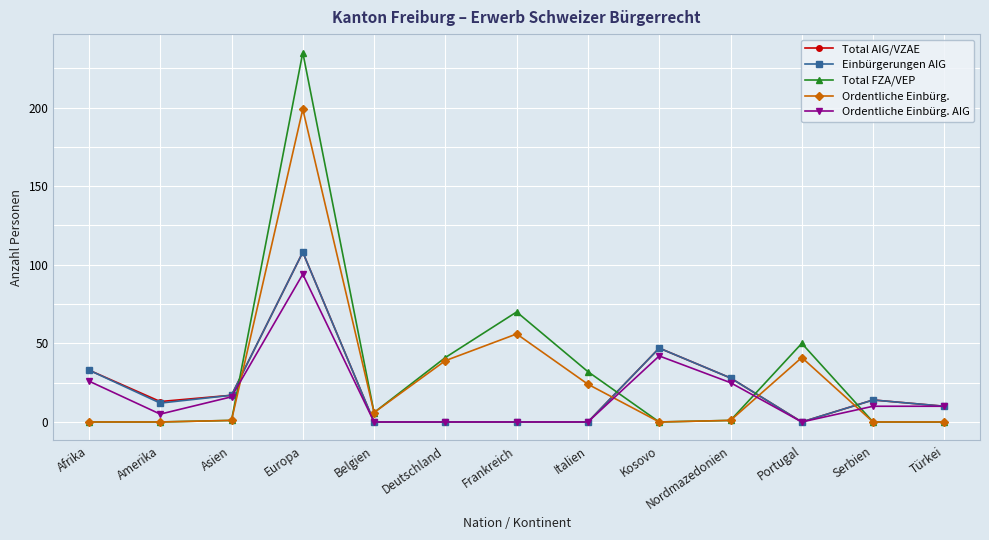

Which series changed the most between Europa and Italien?

Total FZA/VEP